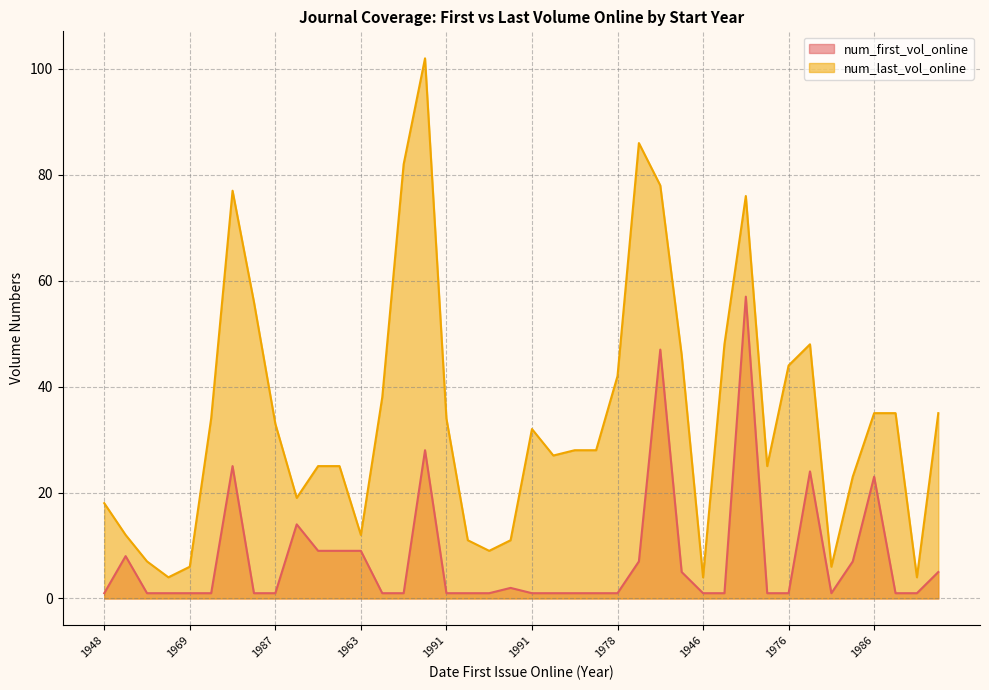

At 1986, list the series in order from largest to smallest.

num_last_vol_online, num_first_vol_online